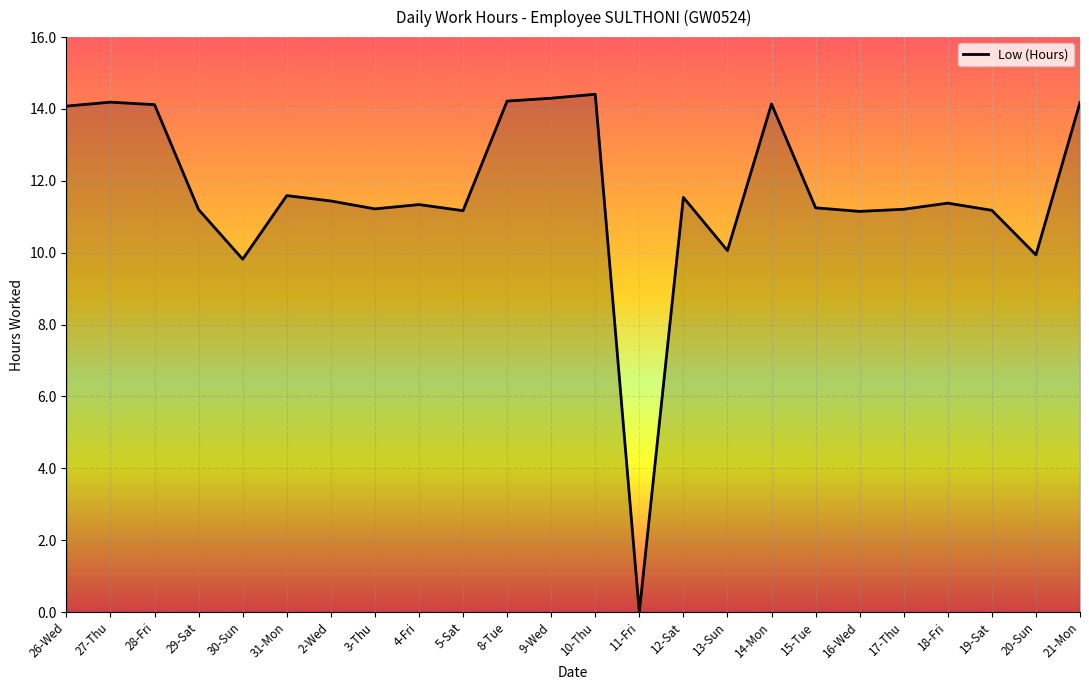

Does the chart have visible grid lines?

Yes